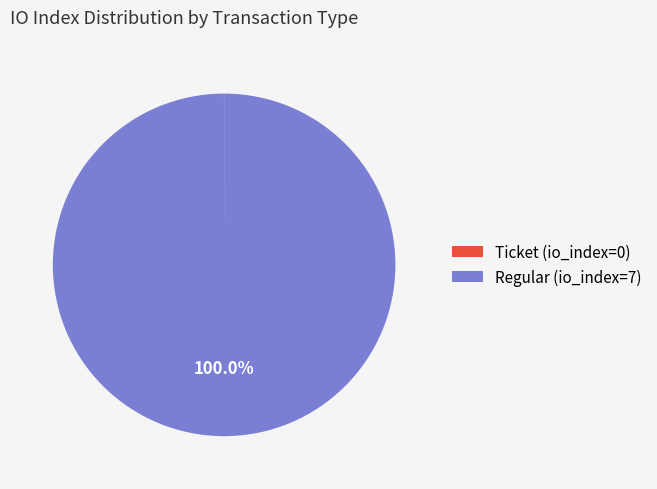

Does Regular (io_index=7) account for over 50% of the chart?

Yes